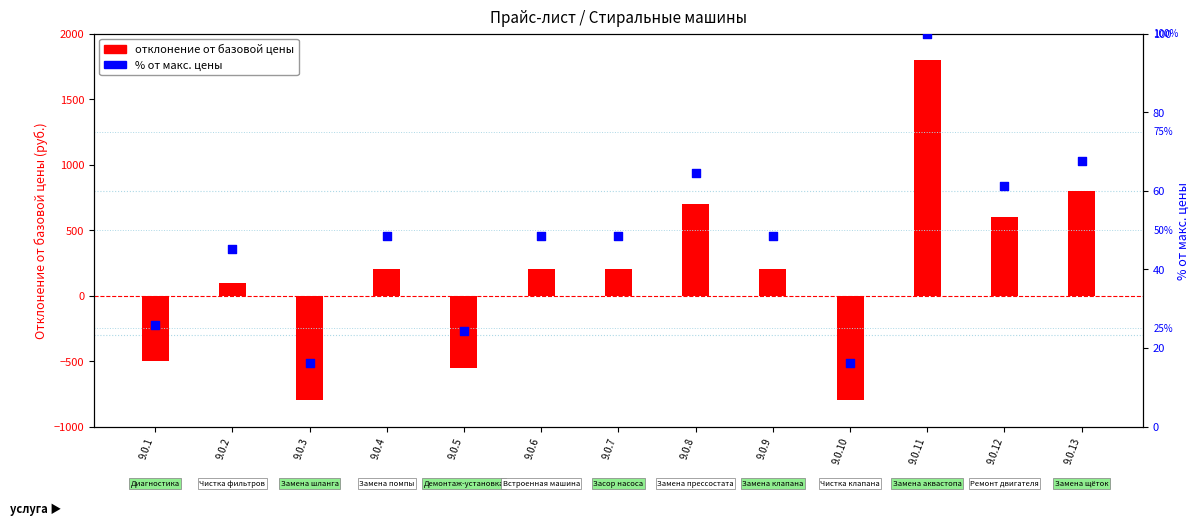

Which series contains the highest Y value?

deviation from baseline